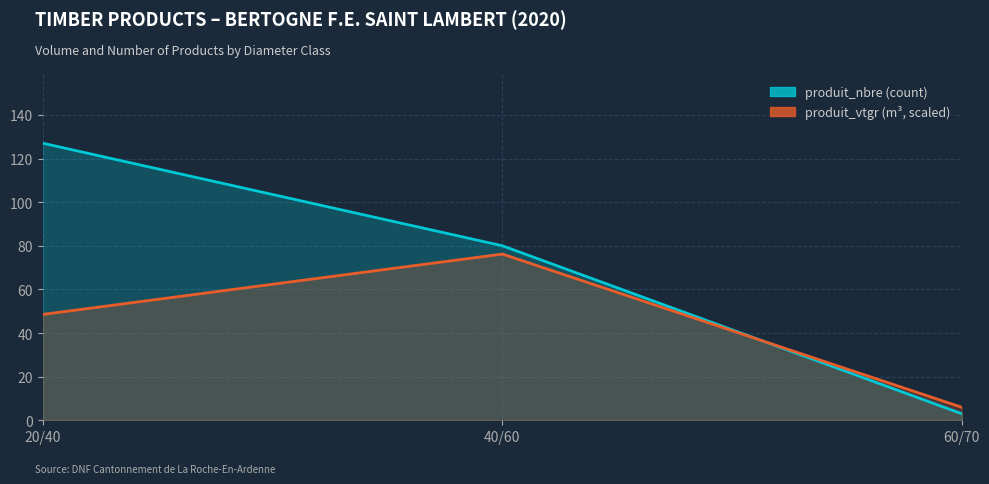

Reading right to left, what are all the values shown in this chart?

produit_nbre: 60/70=3.0	40/60=80.0	20/40=127.0
produit_vtgr: 60/70=5.9	40/60=76.2	20/40=48.5